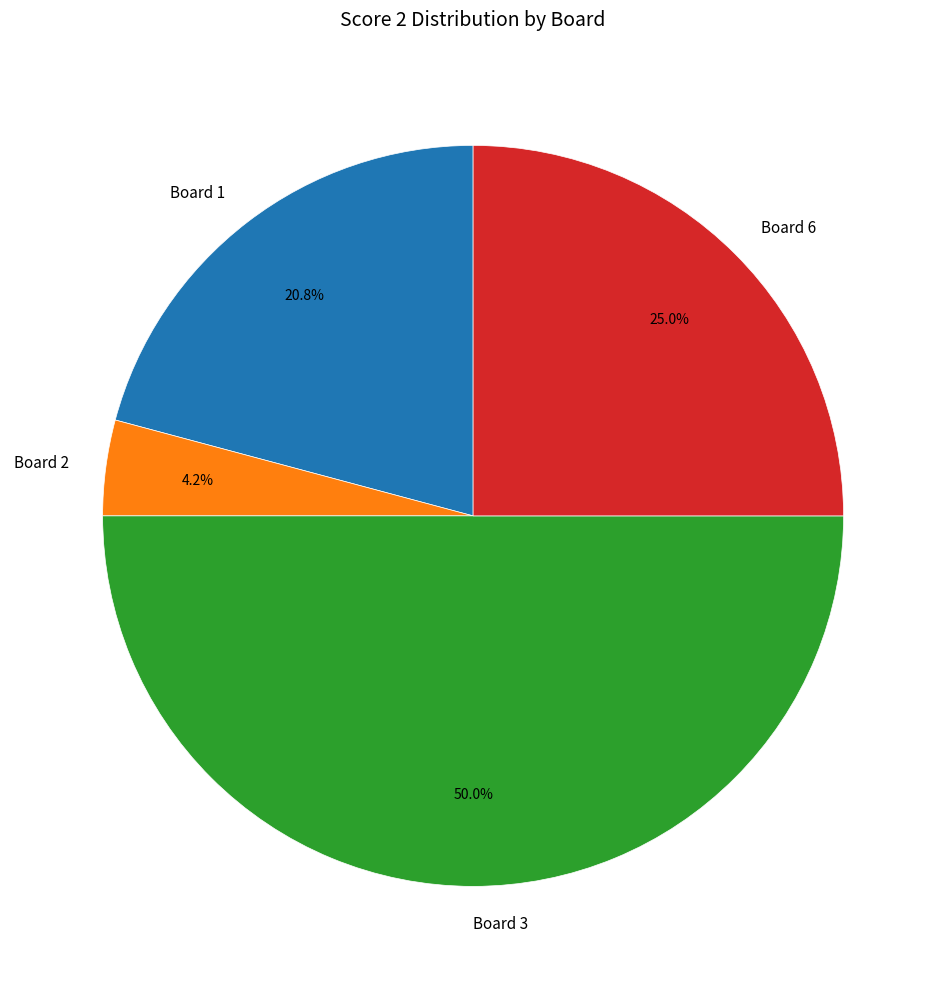

Rank the categories by value from highest to lowest.

Board 3, Board 6, Board 1, Board 2